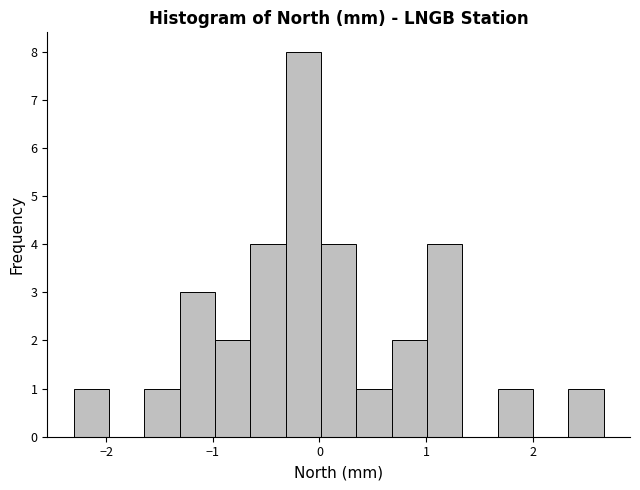

Read against the x-axis, roughly where is the centre of the tallest bar?

-0.2